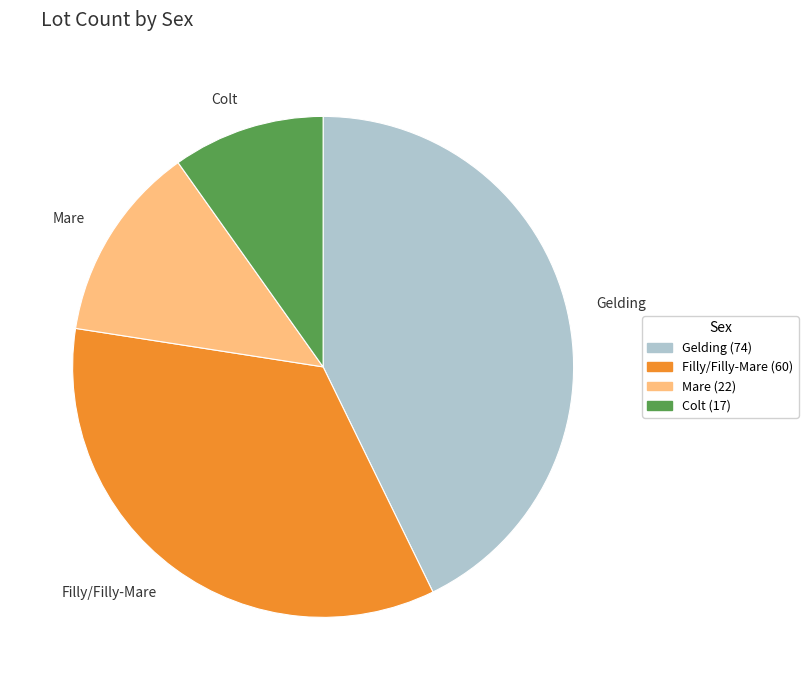

Is the sum of Mare and Filly/Filly-Mare greater than half?

No